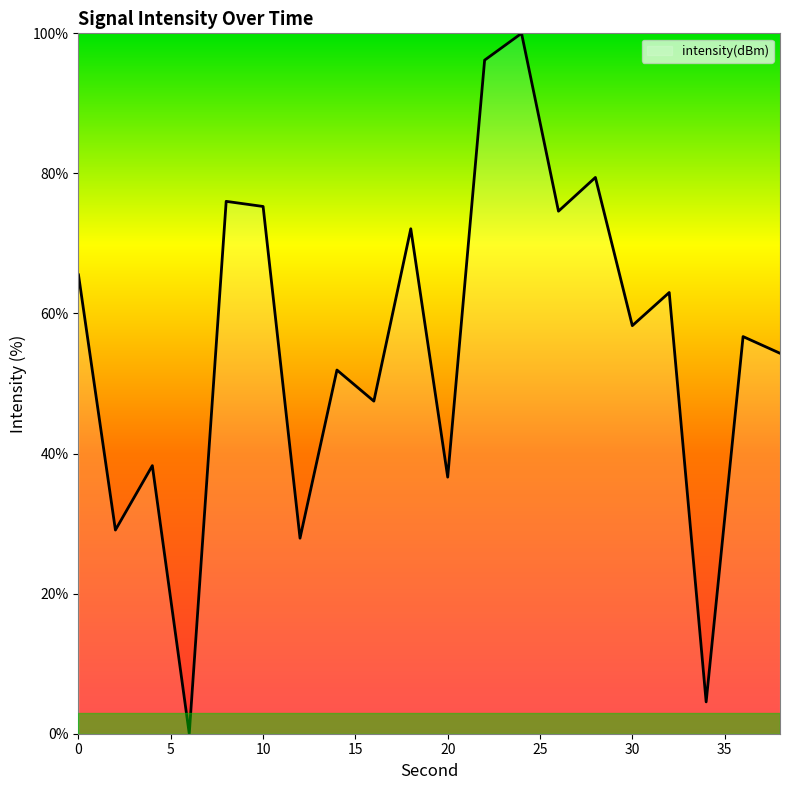

What is the difference between the maximum and minimum values?

100.0